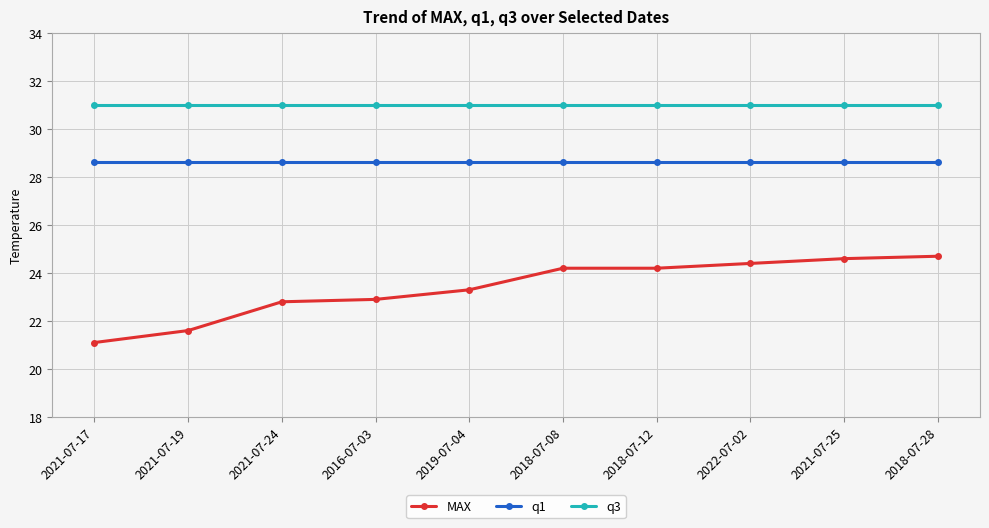

Which series has the largest range (max minus min)?

MAX